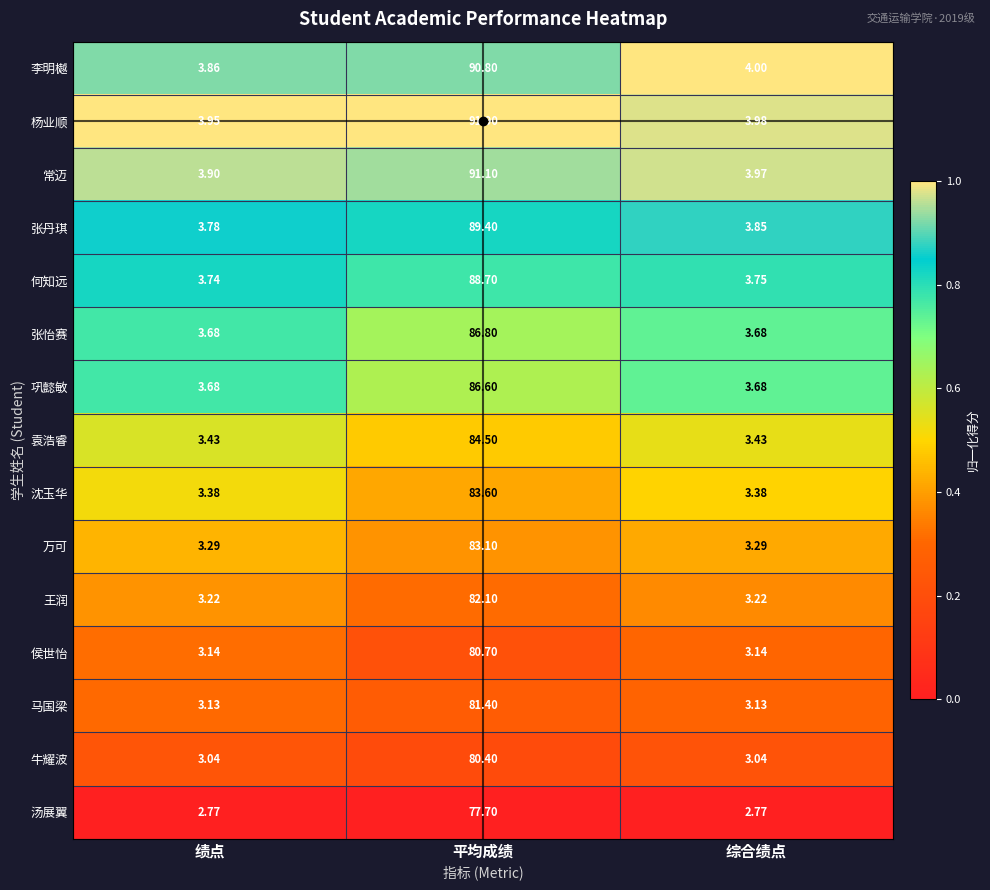

At which category is the sum across all series the highest?

平均成绩